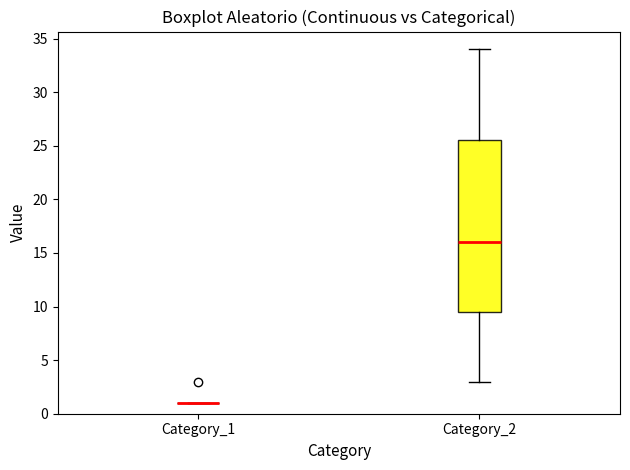

Where does the upper whisker of the box for Category_2 end on the y-axis? The values are not printed on the chart, so give them approximately, as read against the axis.

34.0